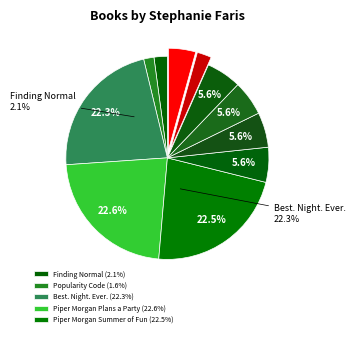

Which has a higher value, Piper Morgan Summer of Fun or Piper Morgan Makes a Splash?

Piper Morgan Summer of Fun